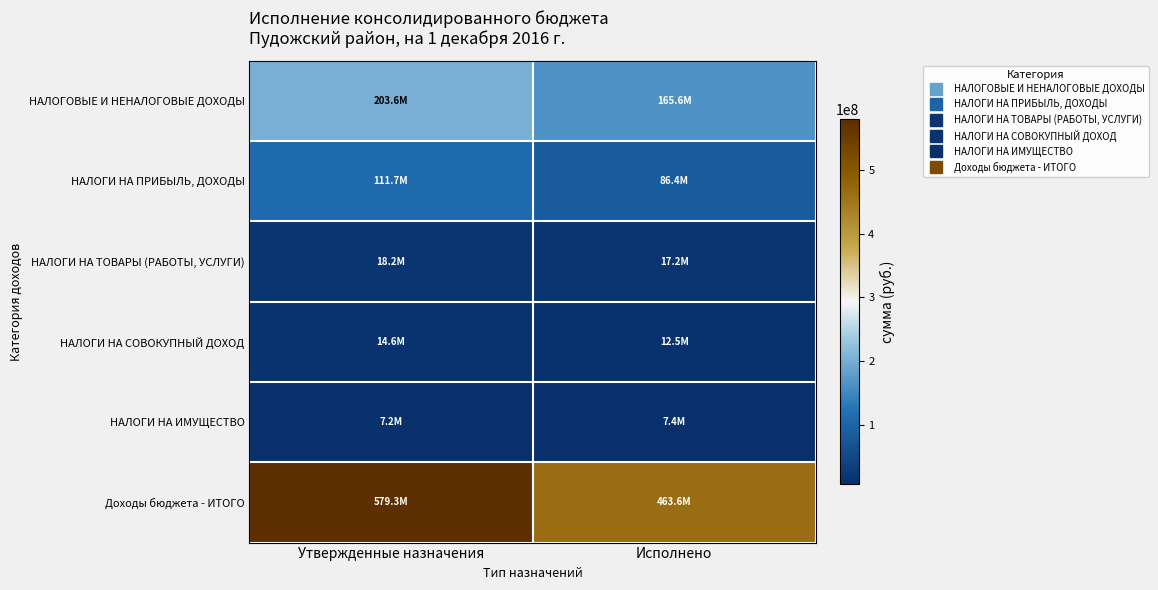

At how many categories does at least one series exceed 517253079?

1